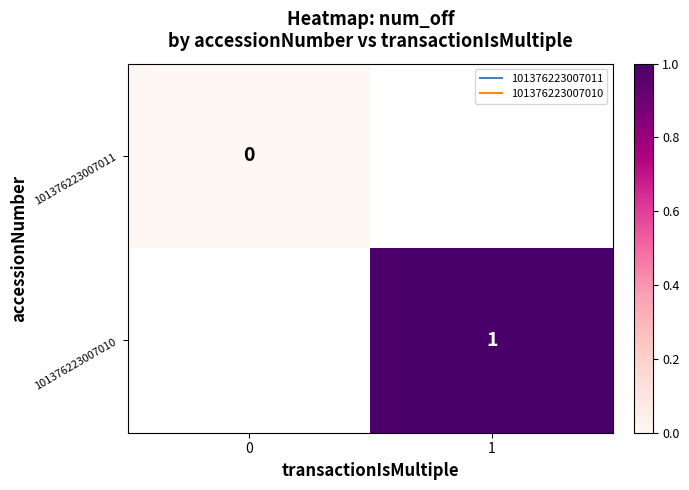

Which series has the largest range (max minus min)?

101376223007011